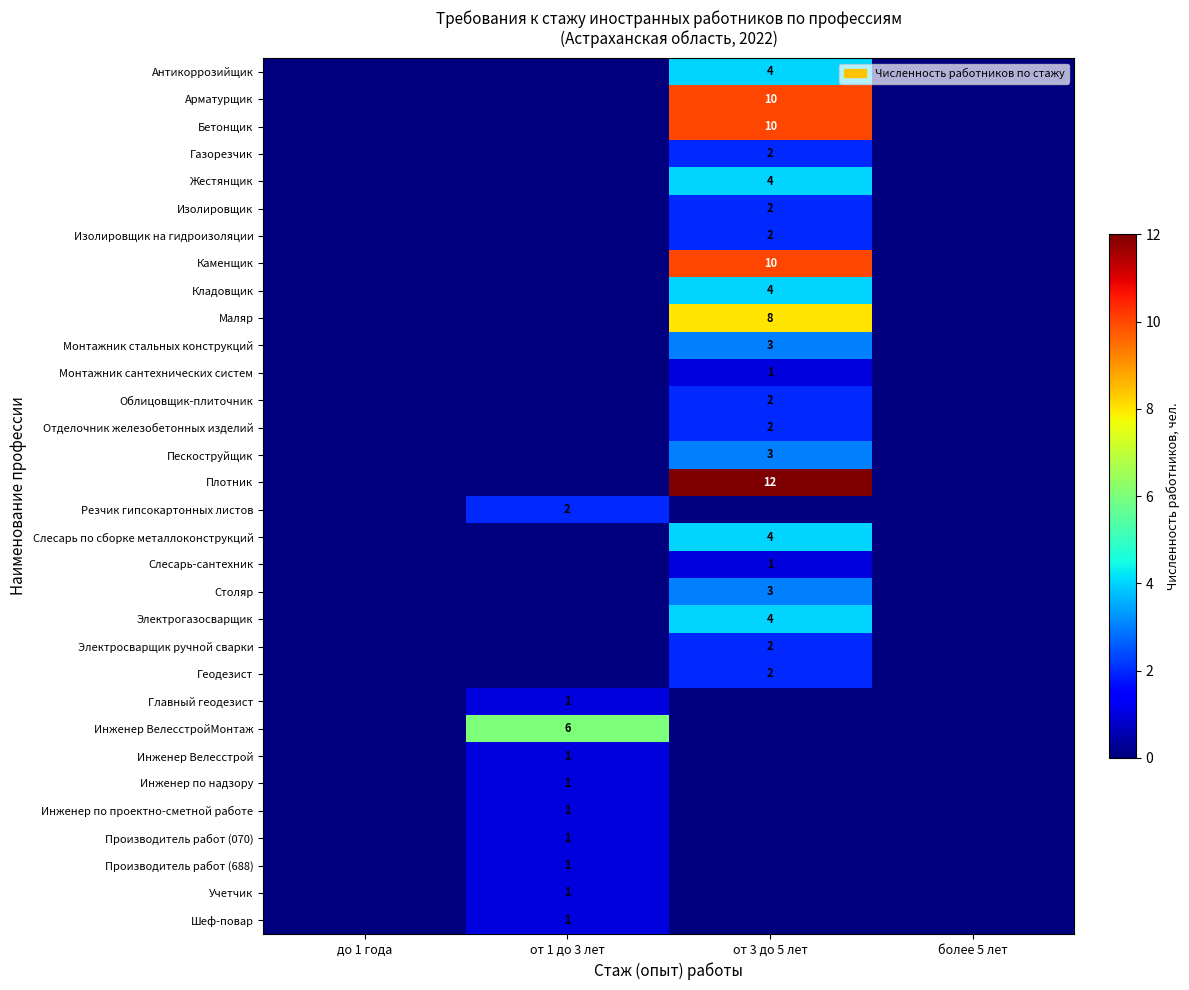

The Слесарь по сборке металлоконструкций series shows 4 at от 3 до 5 лет. True or false?

True